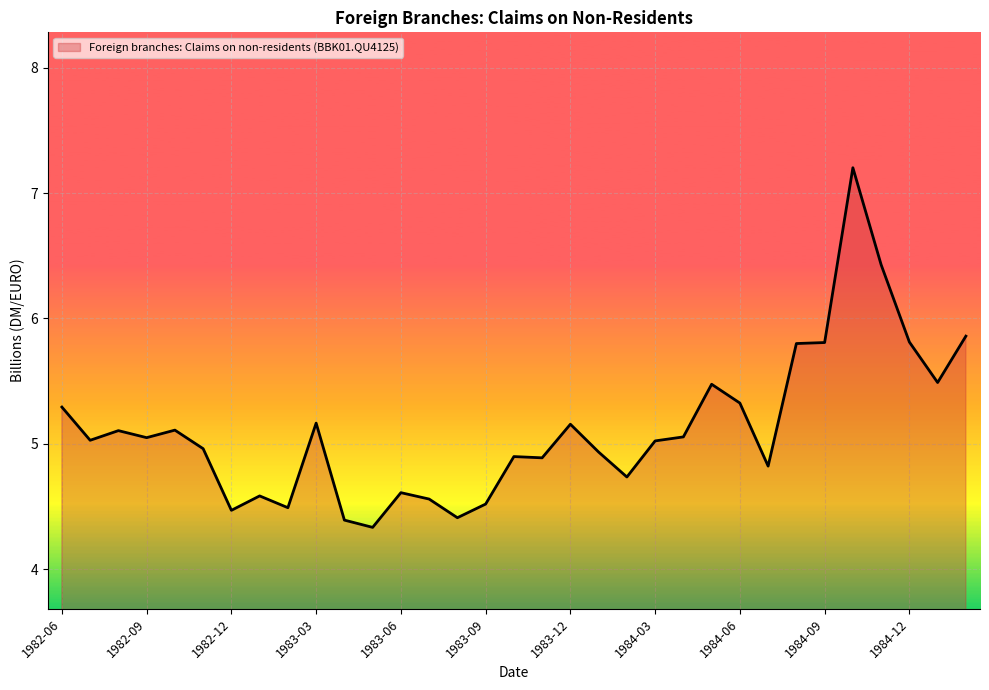

How many series are shown in this chart?

1